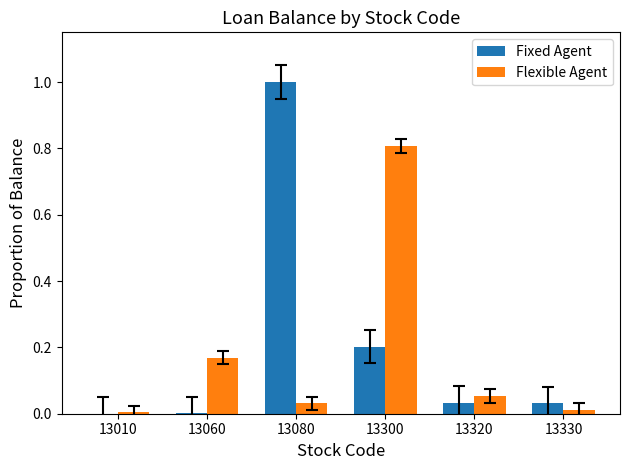

What is the maximum value shown in the chart?

1.0